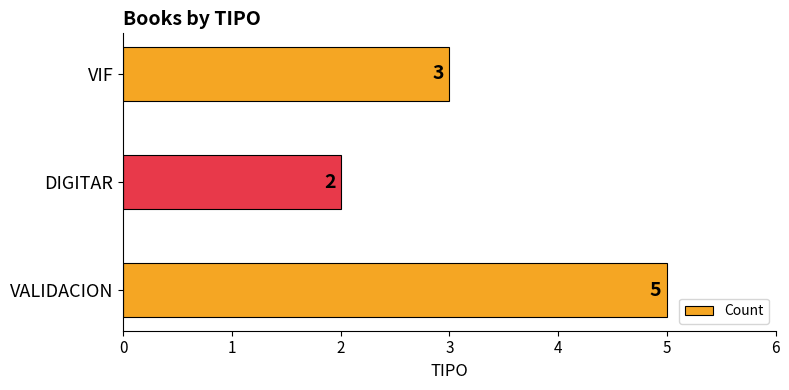

Reading bottom to top, what are all the values shown in this chart?

5	2	3